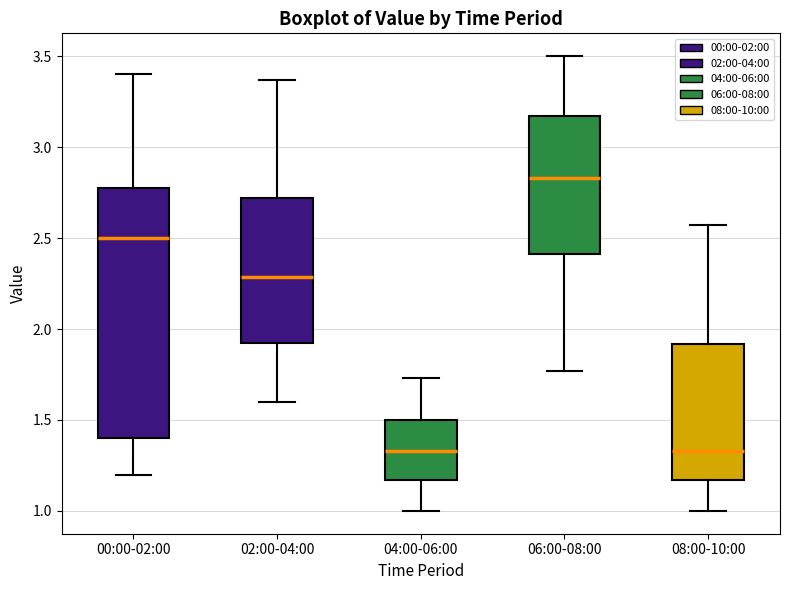

Which box has the highest median line?

06:00-08:00